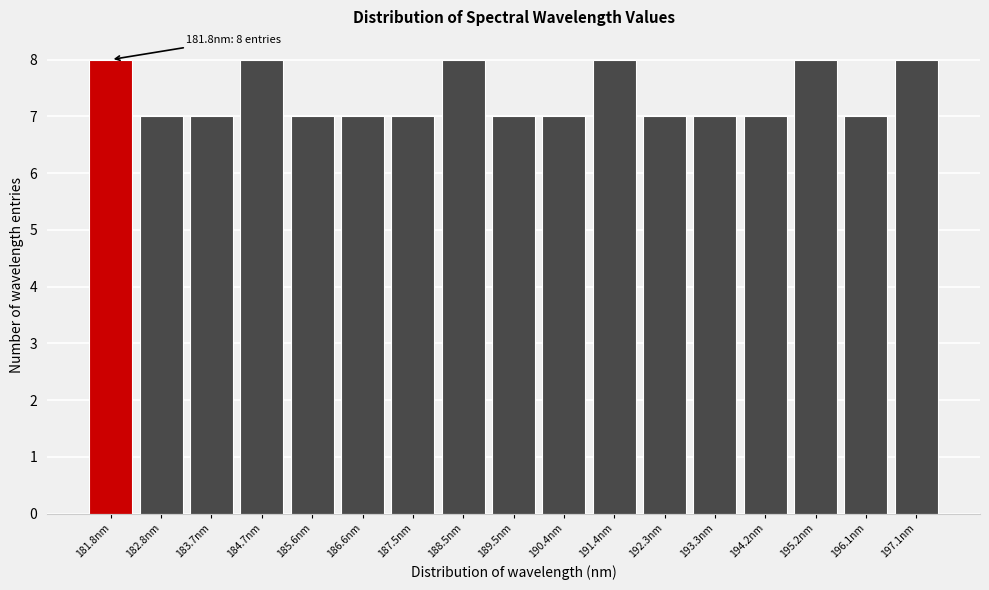

Reading right to left, list all the values displayed in this chart.

8	7	8	7	7	7	8	7	7	8	7	7	7	8	7	7	8